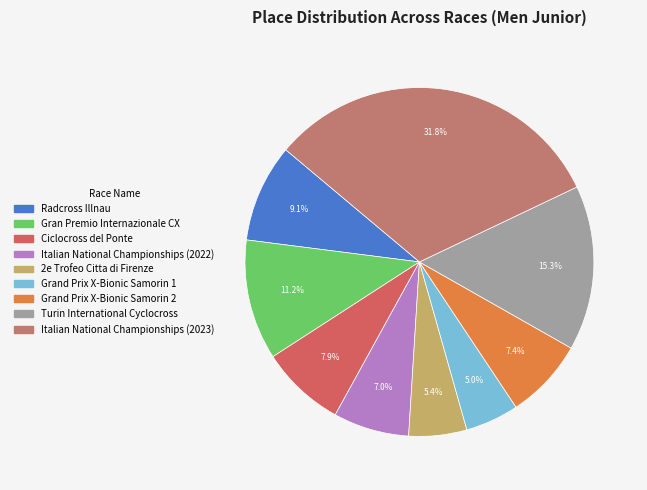

Which slice is the largest?

Italian National Championships (2023)